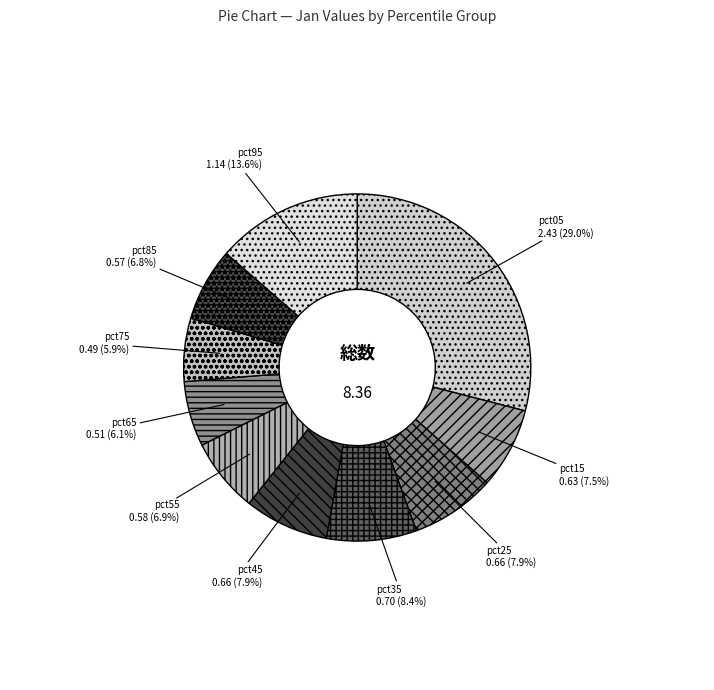

Between pct65 and pct95, which is larger?

pct95